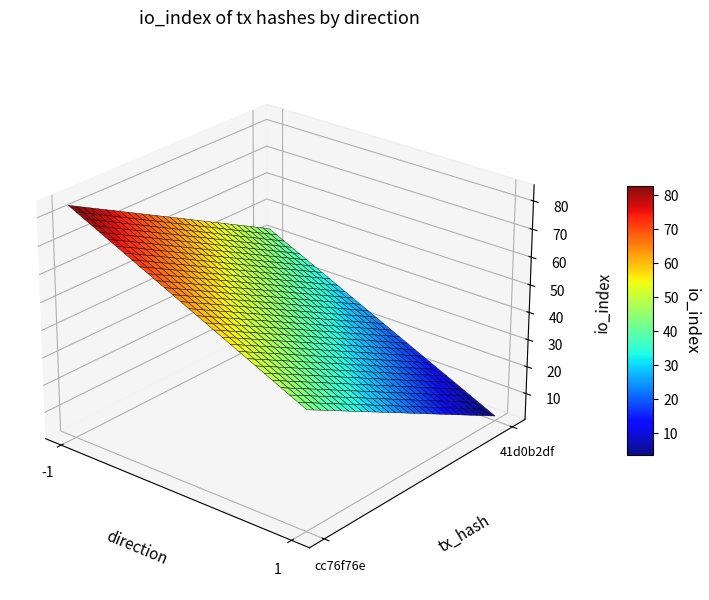

What is the difference between the highest and lowest values at direction?

2